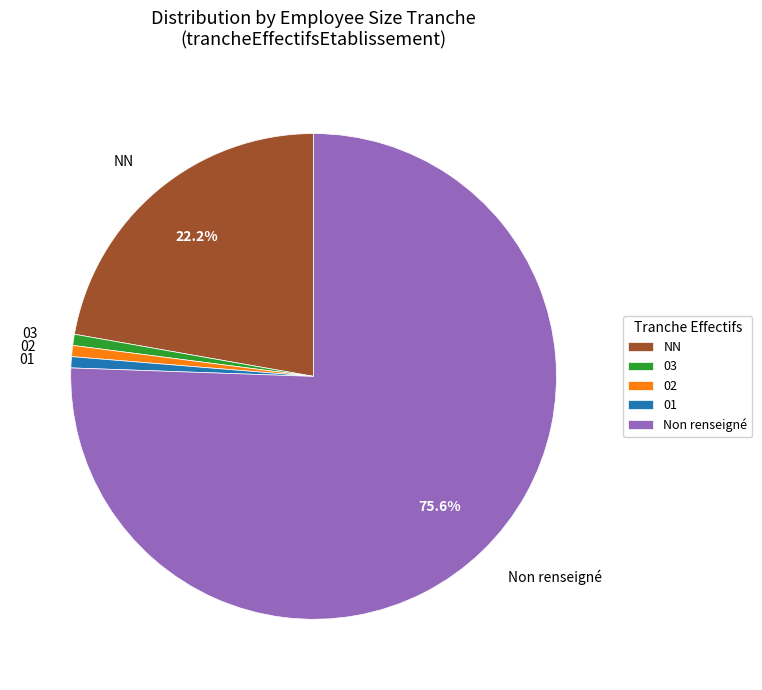

Is it true that NN is 16% of the pie?

False